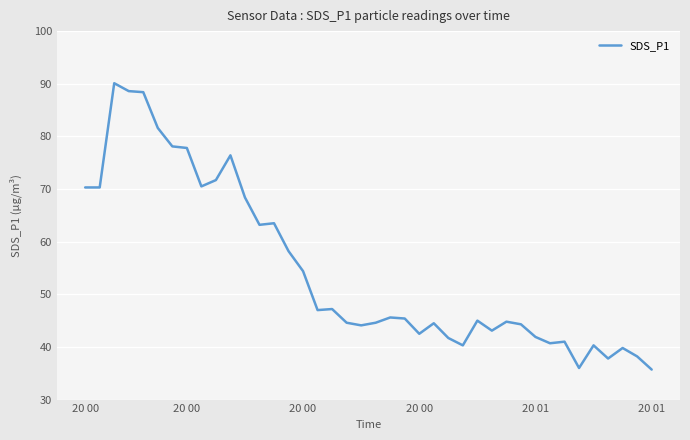

What is the maximum value shown in the chart?

90.1